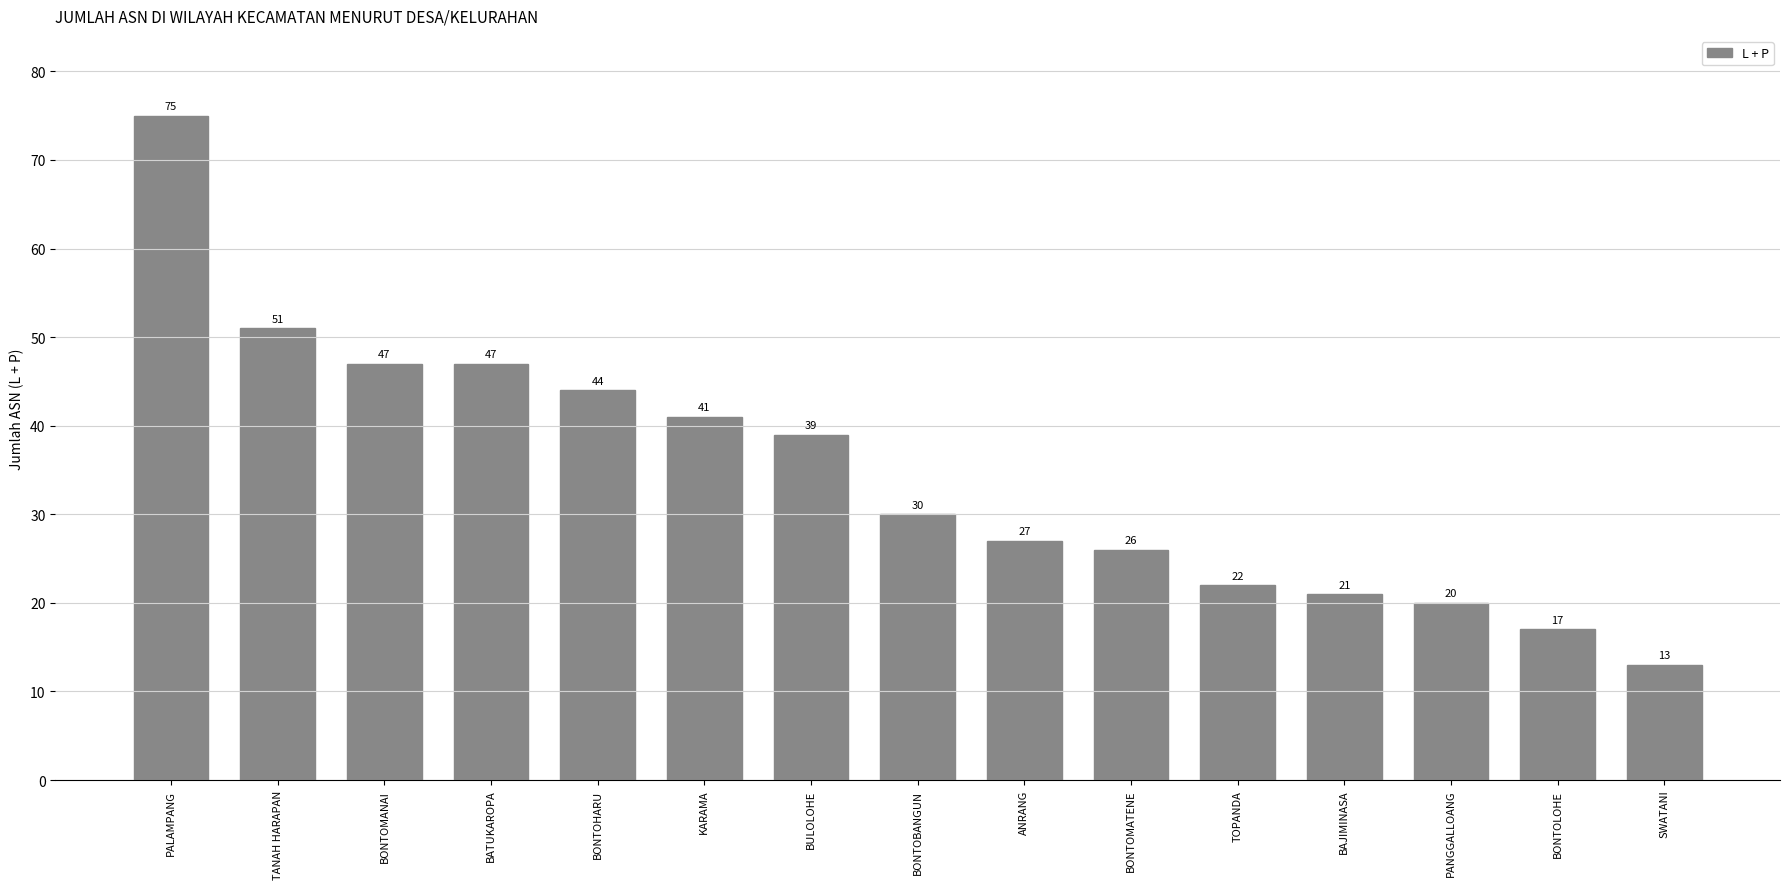

How many bars are there in total?

15